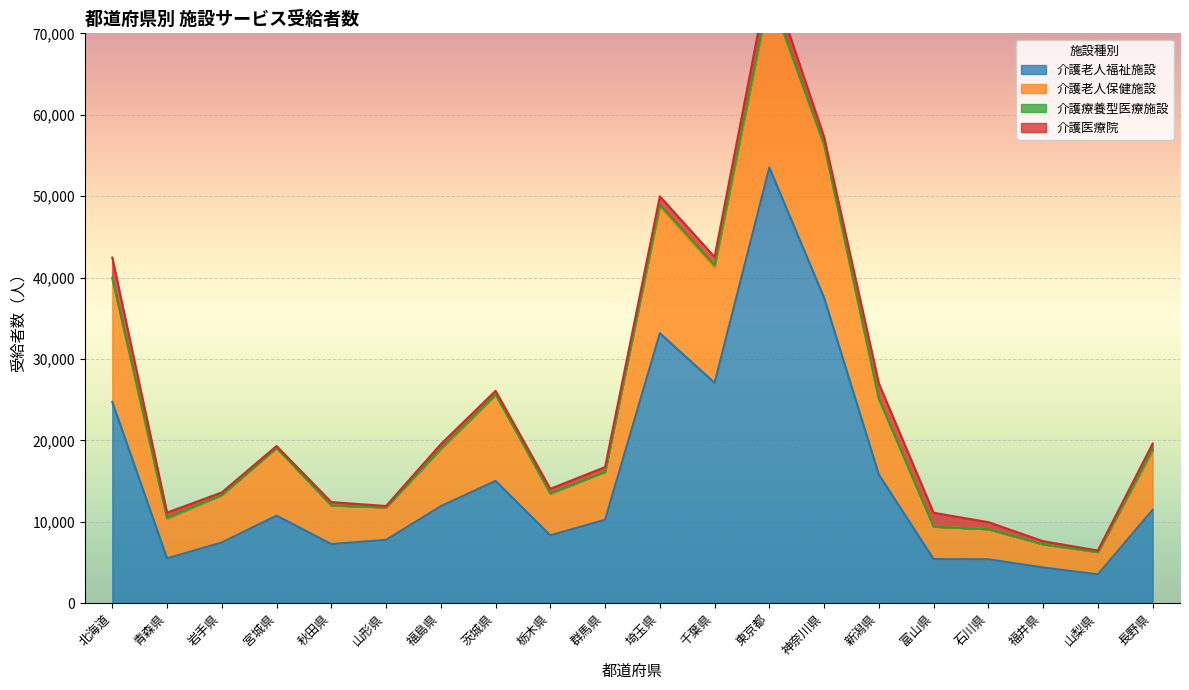

What value does the 介護老人福祉施設 series have at 新潟県, to the nearest 10?

15790